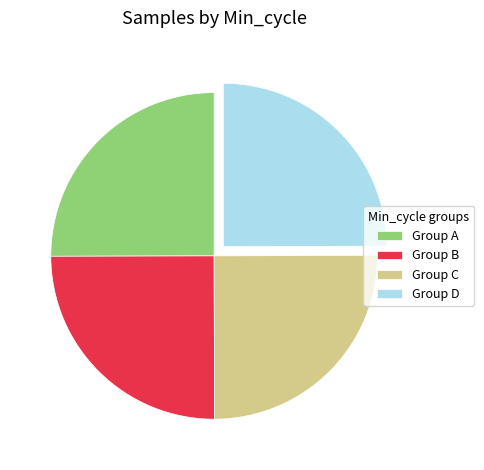

Is it true that Group D is 15% of the pie?

False